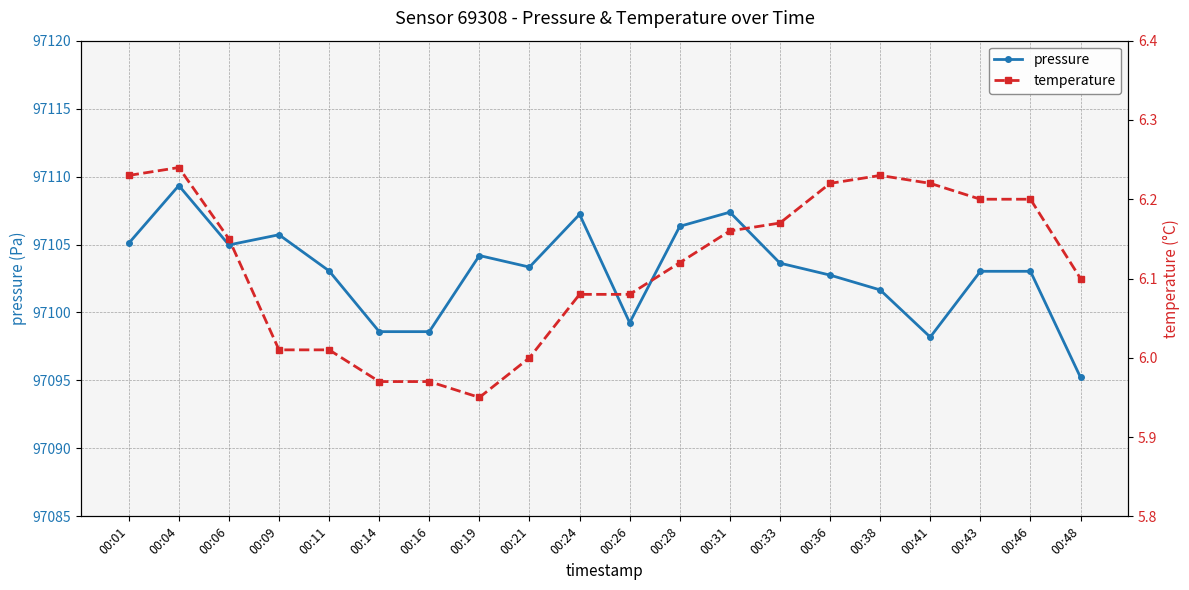

Where is the first local minimum for pressure?

00:06